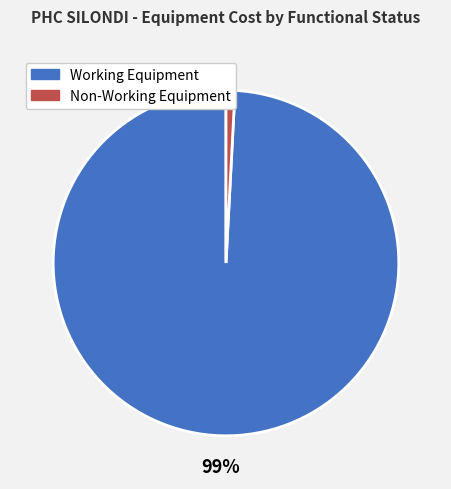

To the nearest percent, what is the average slice percentage?

50%